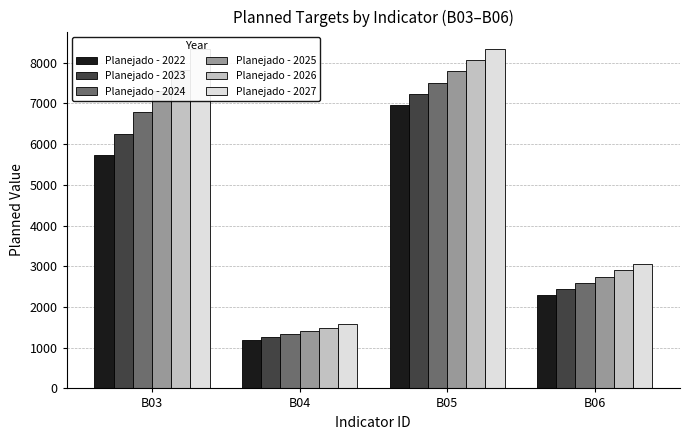

True or false: Planejado - 2024 has a value of 3504 at B05.

False